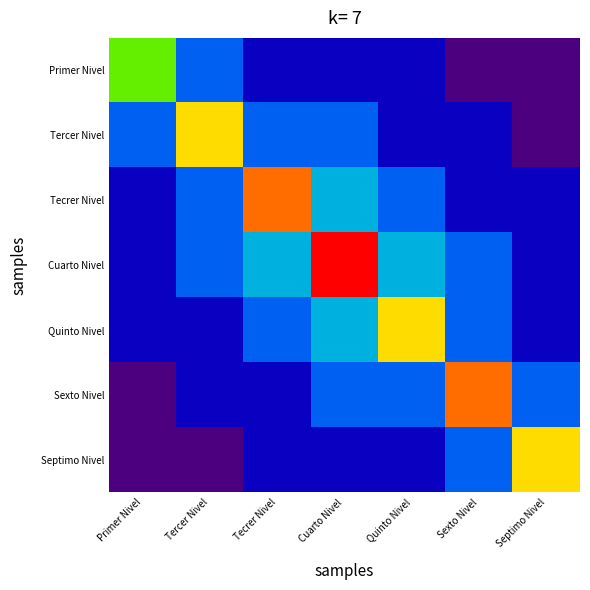

Between Septimo Nivel and Tecrer Nivel, which is larger?

Tecrer Nivel